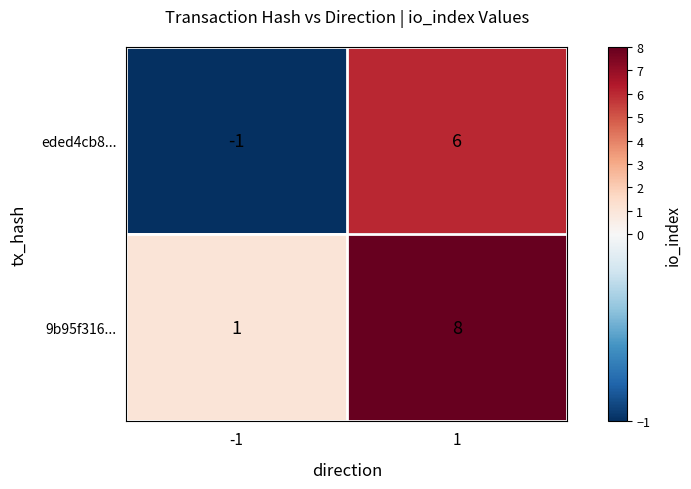

What is the maximum value for 9b95f316...?

8